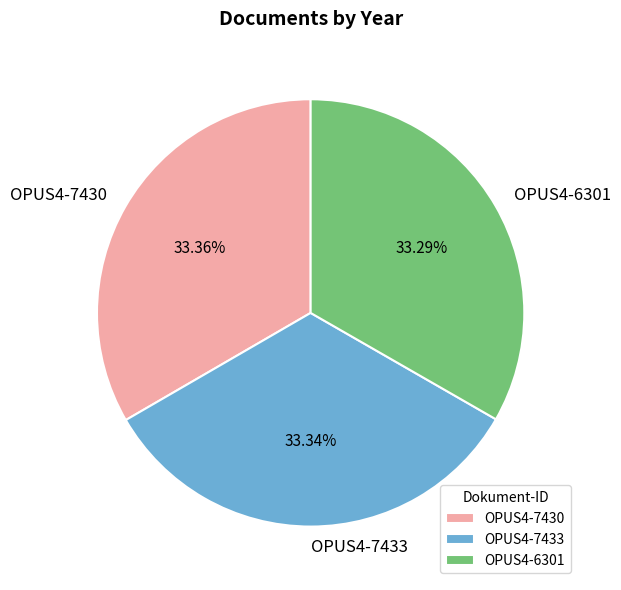

What percentage is the OPUS4-7430 slice, to the nearest percent?

33%